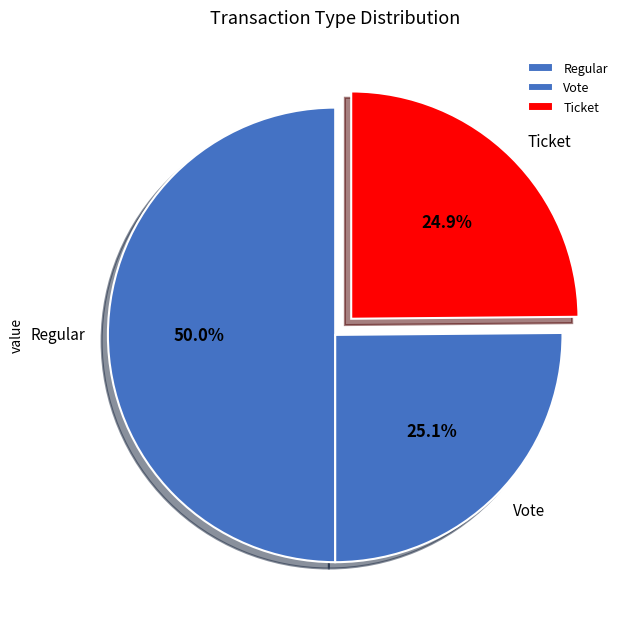

Count the number of slices in the pie.

3